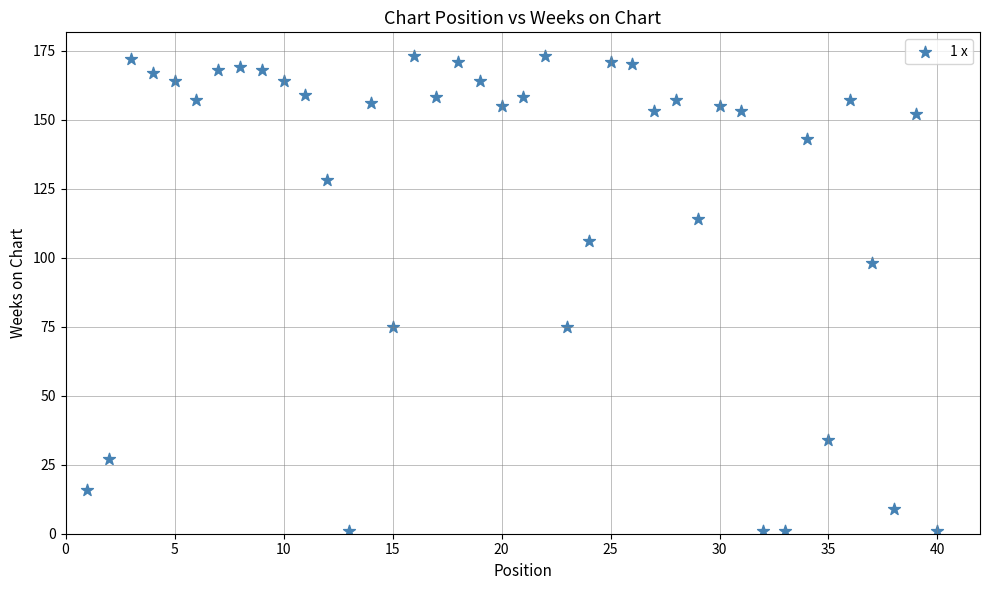

What is the range of Y values (max minus min)?

172